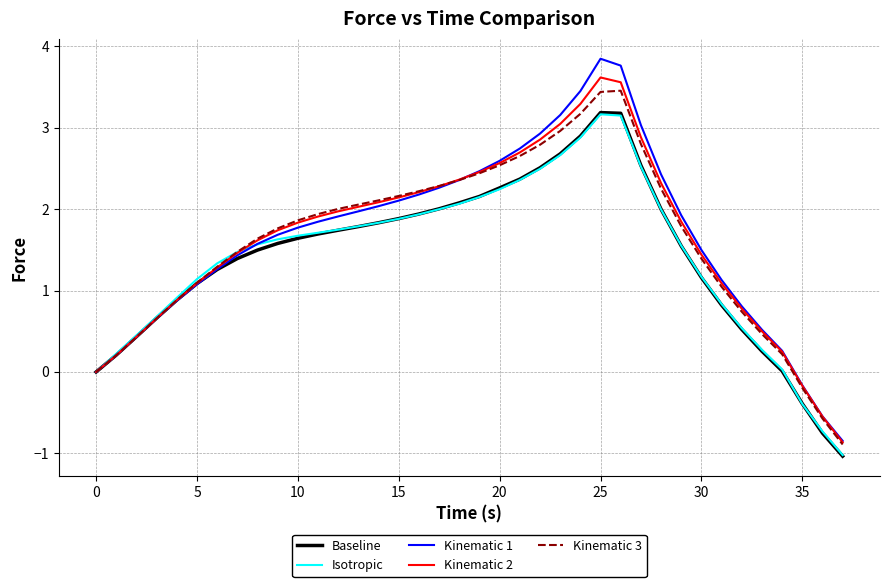

What is the minimum value shown in the chart?

-1.0